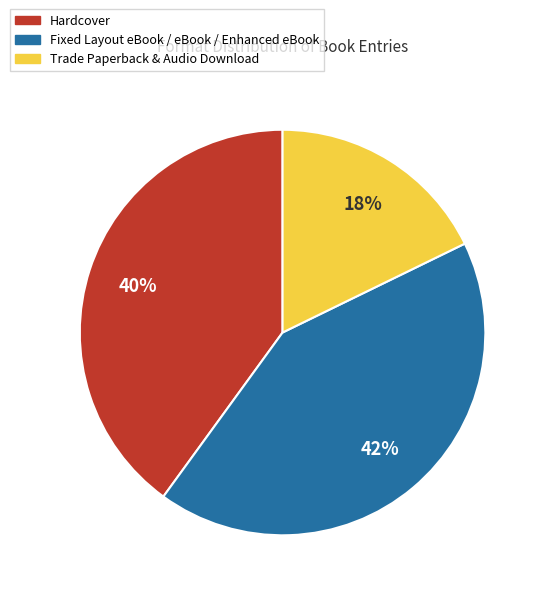

Combined, do Hardcover and Trade Paperback & Audio Download account for over 50%?

Yes